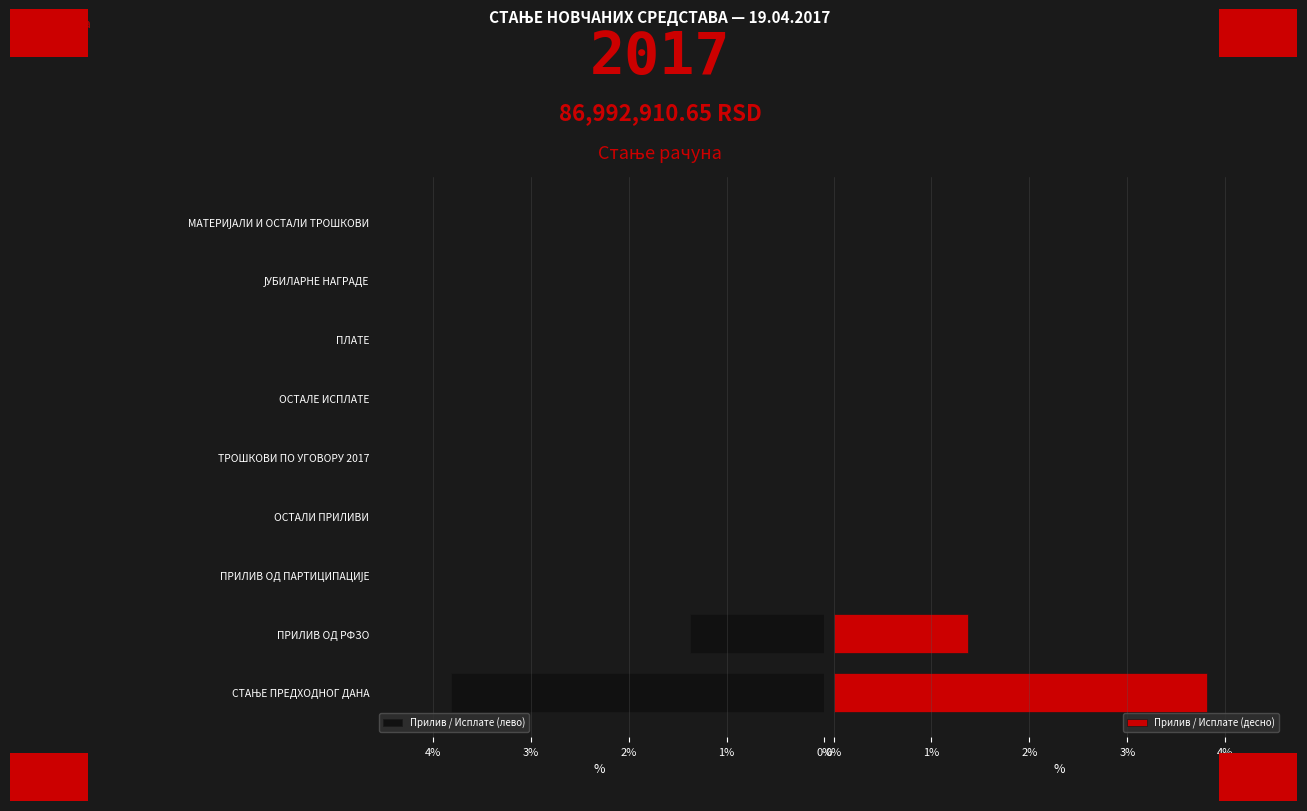

Which series has the largest total across all categories?

Прилив / Исплате (лево)